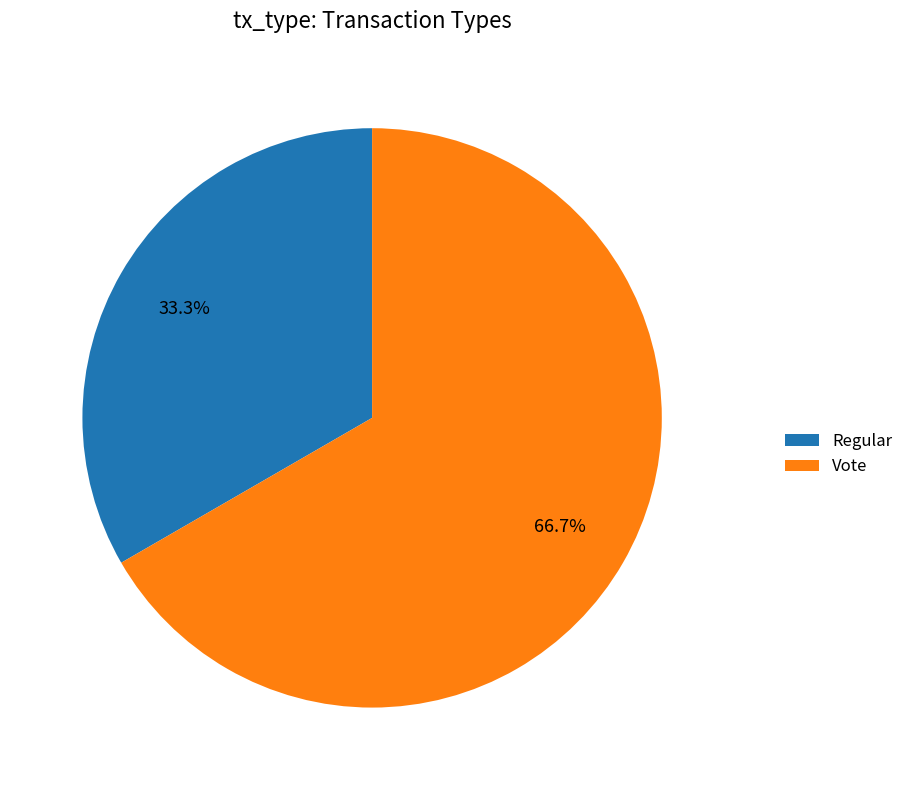

To the nearest percent, what is the average slice percentage?

50%